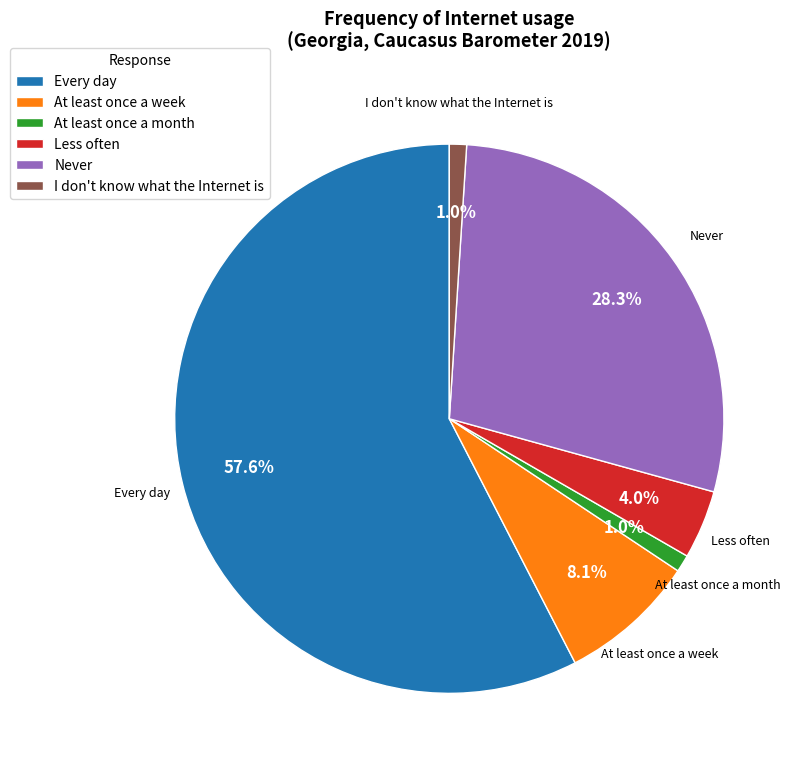

How many segments does this pie chart have?

6